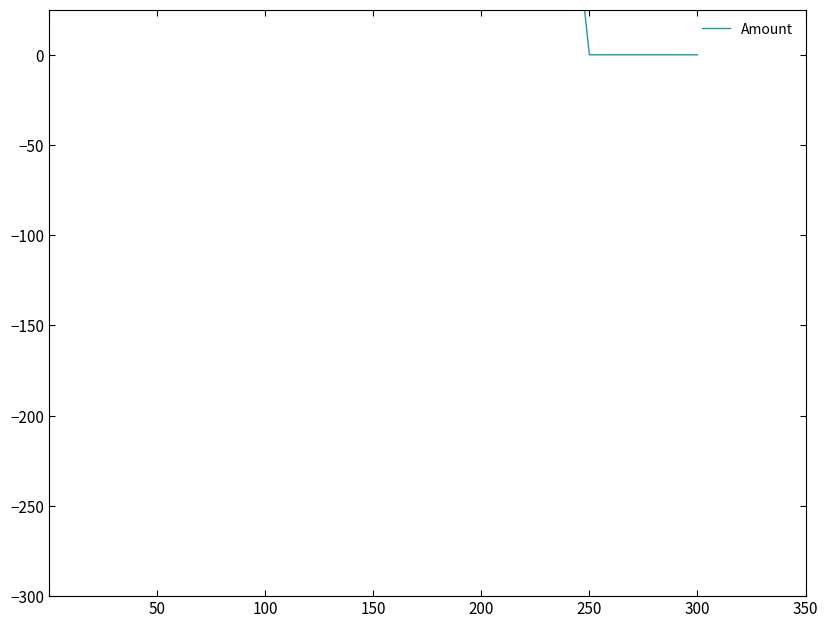

What is the difference between the second highest and second lowest values?

2999